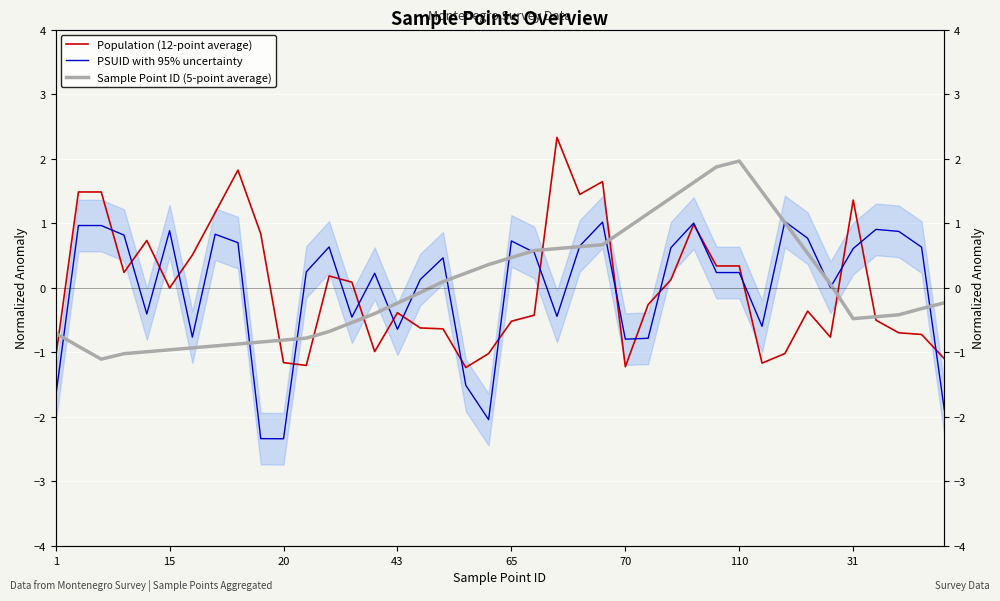

True or false: Population (12-point average) has a value of 0.8 at 110.

False